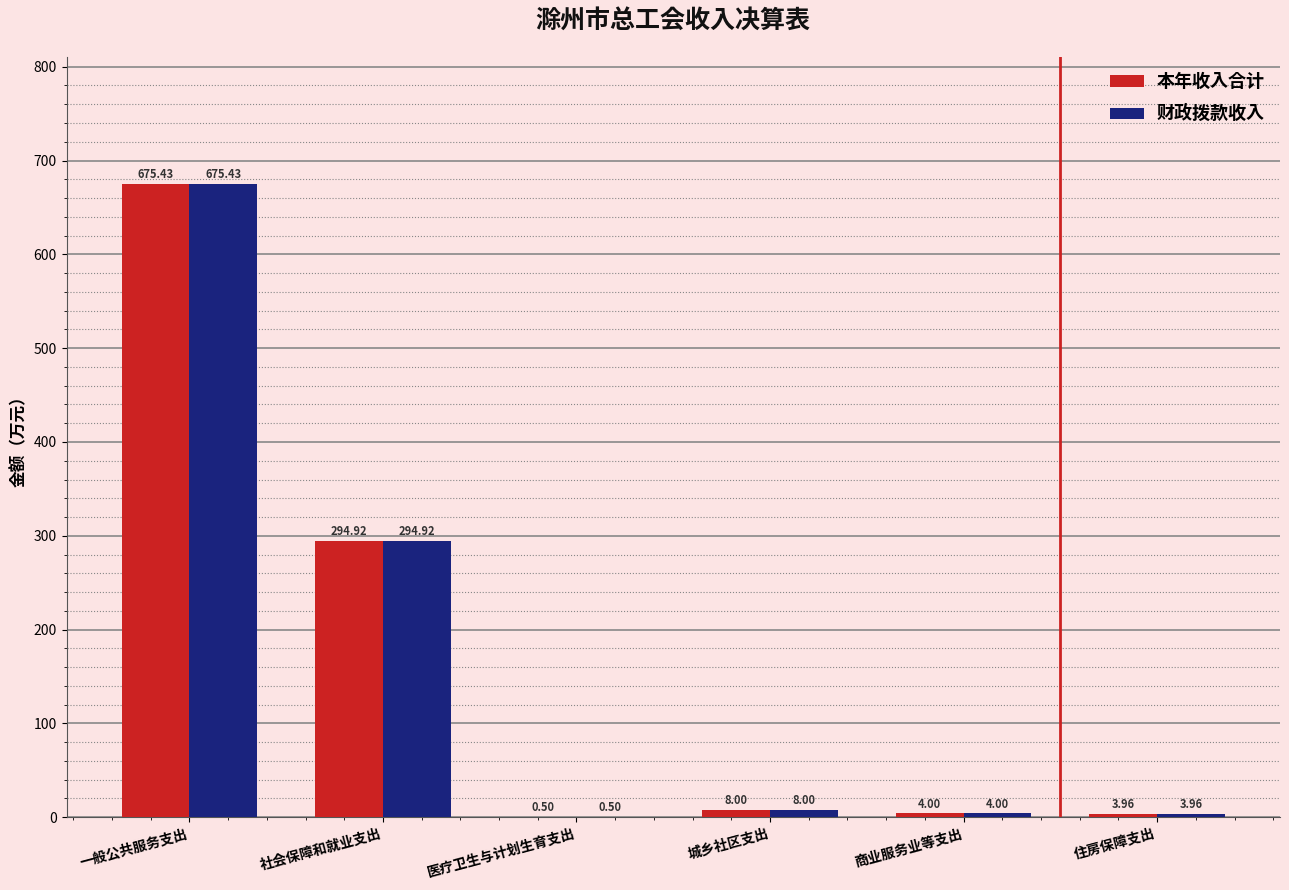

Reading left to right, transcribe all the data shown in this chart.

本年收入合计: 675.4	294.9	0.5	8.0	4.0	4.0
财政拨款收入: 675.4	294.9	0.5	8.0	4.0	4.0